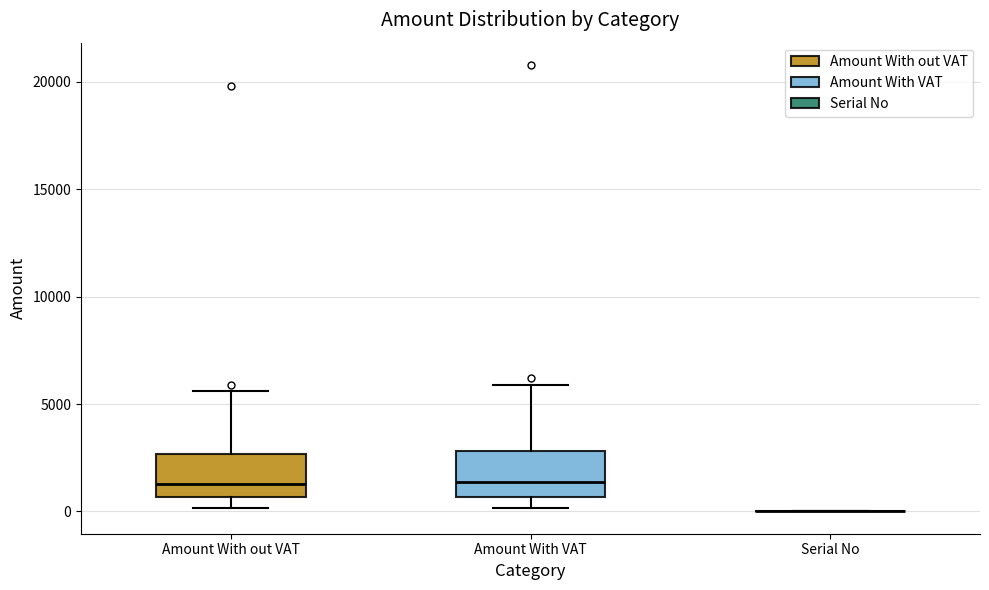

Reading left to right, read every box against the y-axis: the position of its median line, the range the box covers, and the ends of its whiskers. The values are not printed on the chart, so give them approximately, as read against the axis.

Amount With out VAT: median 1500, box 500 to 2500, whiskers 0 to 5500
Amount With VAT: median 1500, box 500 to 3000, whiskers 0 to 6000
Serial No: box collapsed to a line at 0, whiskers 0 to 0